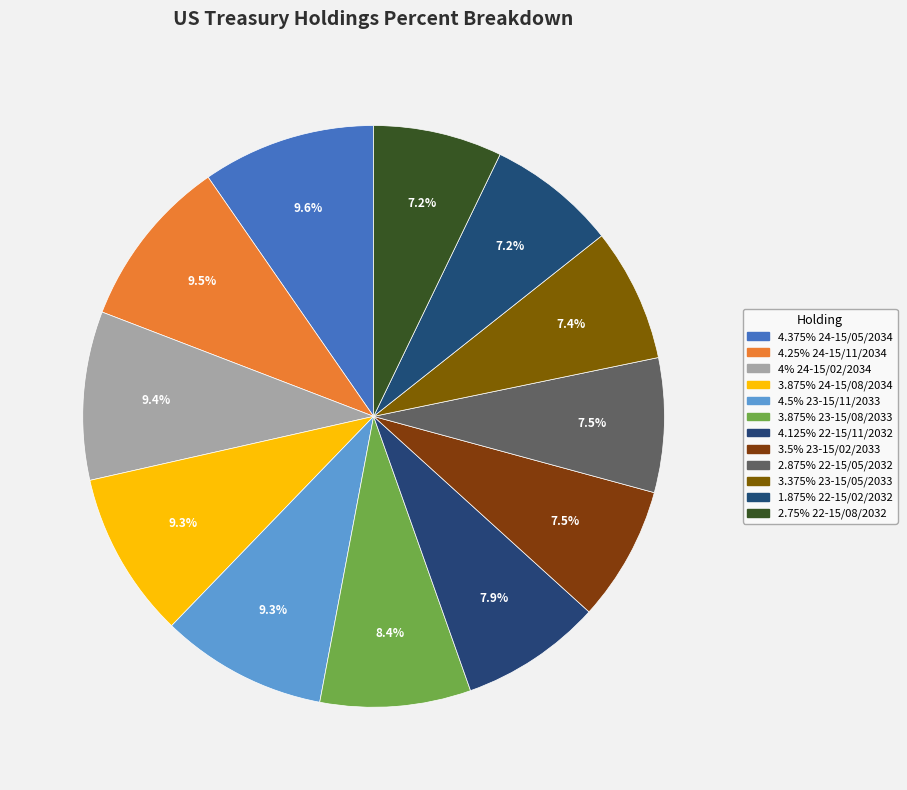

To the nearest percent, what is the average slice percentage?

8%